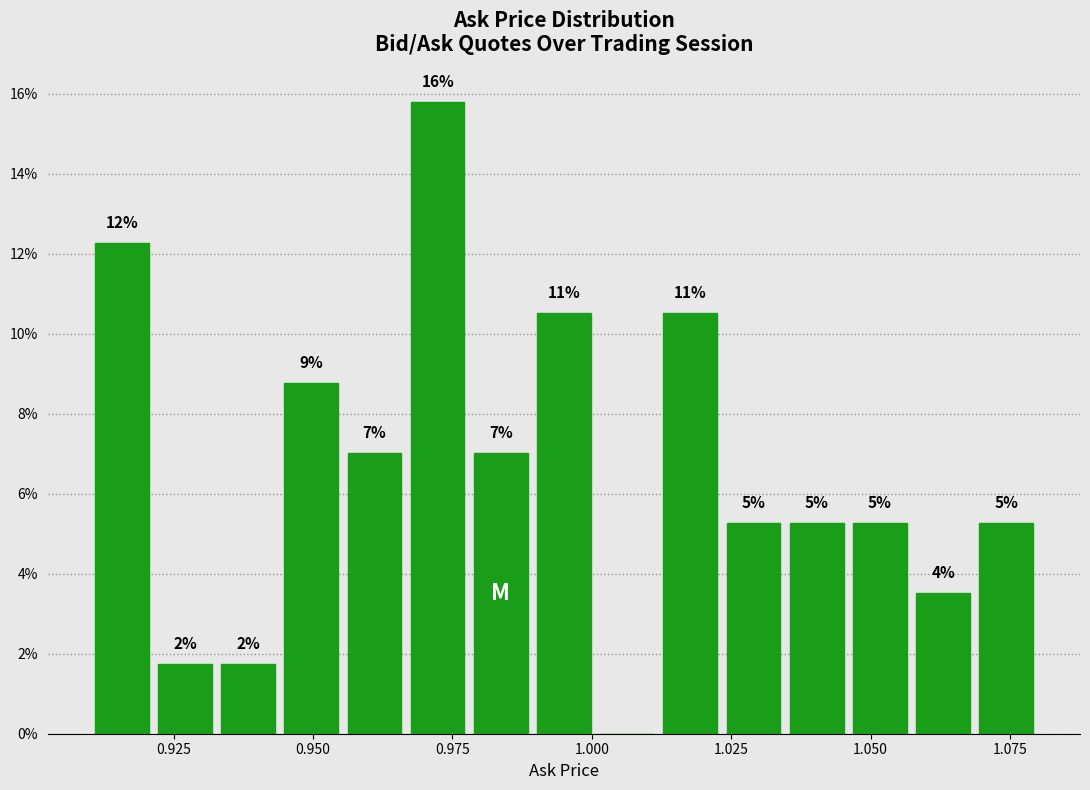

Around what value on the x-axis is the tallest bar? Give the approximate position of its centre, as read against the axis.

0.970